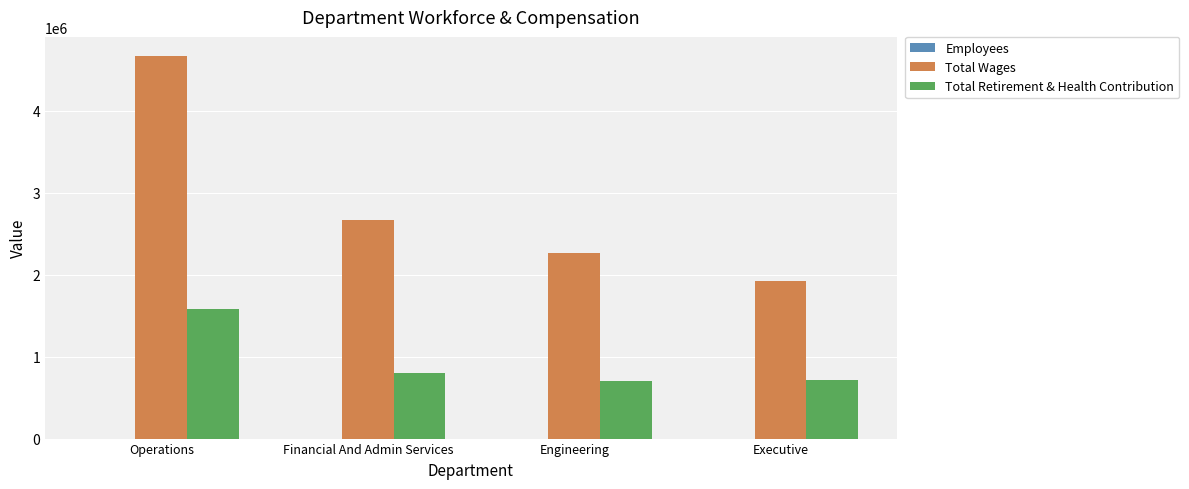

What is the sum of all Total Wages values?

11523189